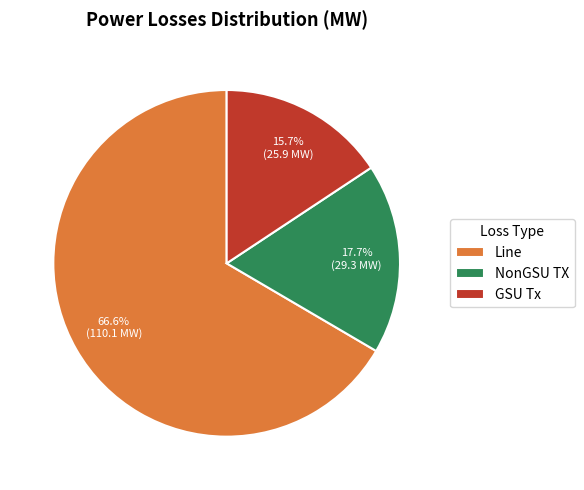

How much of the chart is everything except NonGSU TX?

82.3%